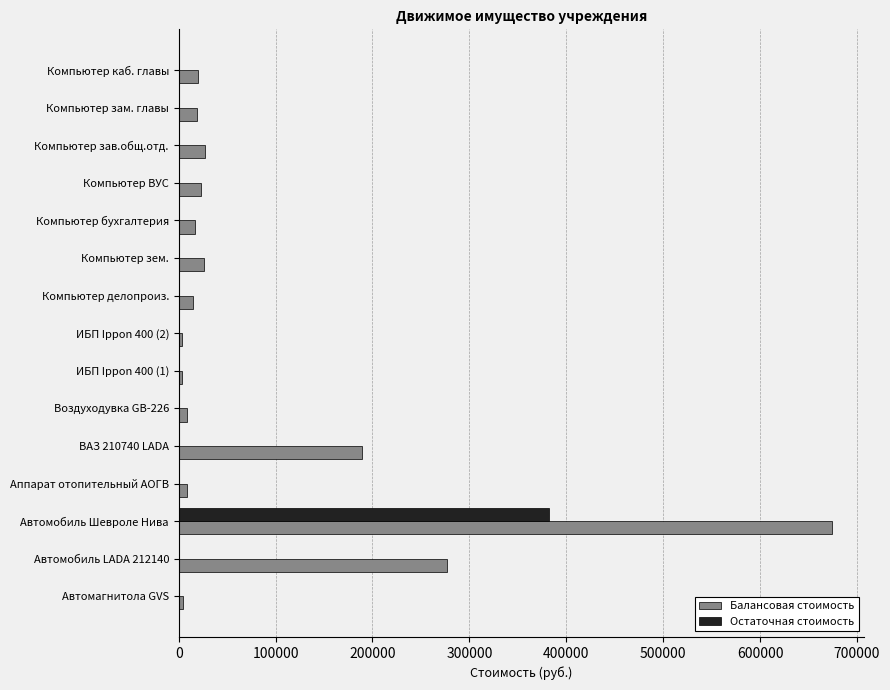

The value of Балансовая стоимость at Автомобиль Шевроле Нива is 343262.2. True or false?

False